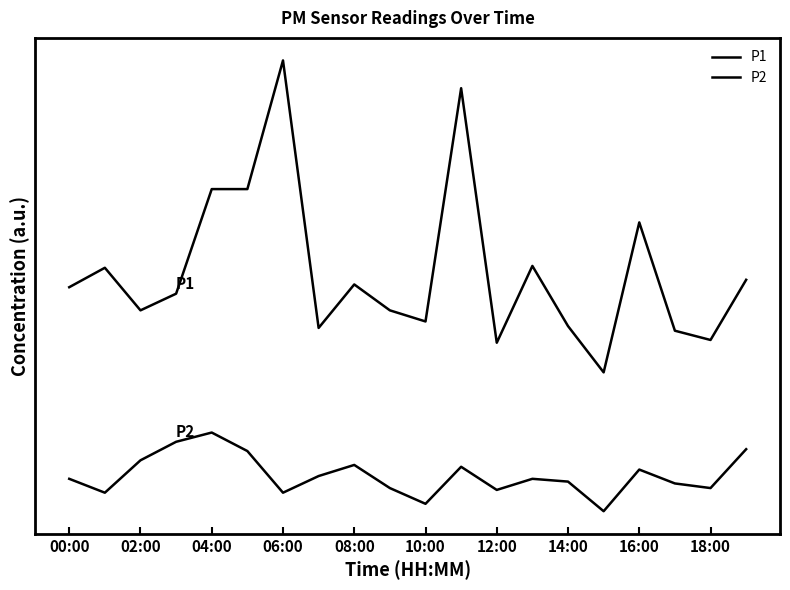

True or false: P2 and P1 cross at least once.

False